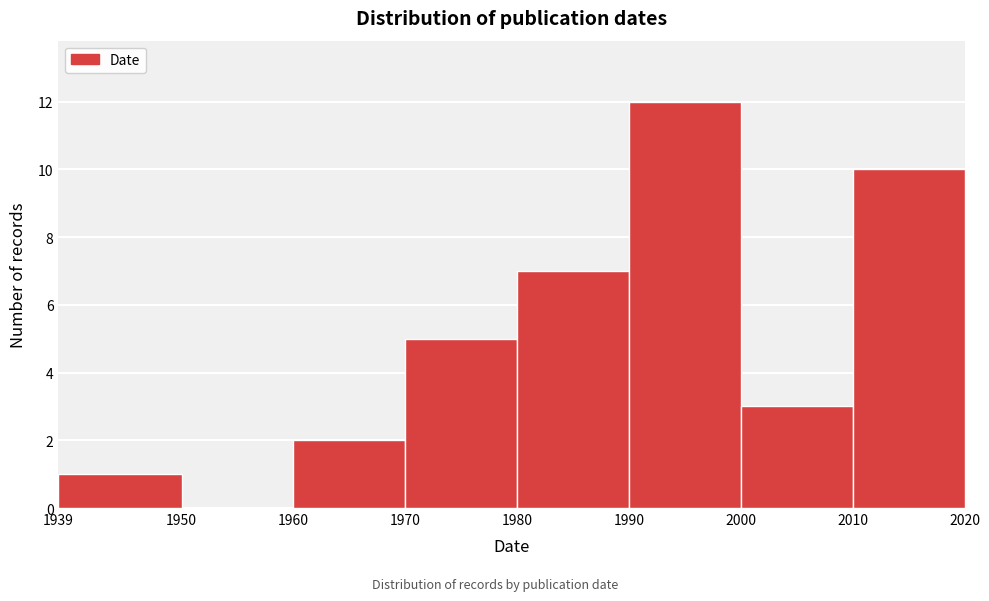

Reading left to right, list every bar in this chart as the range it spans on the x-axis followed by its height. The values are not printed on the chart, so give them approximately, as read against the axis.

1939 to 1950: 1
1950 to 1960: 0
1960 to 1970: 2
1970 to 1980: 5
1980 to 1990: 7
1990 to 2000: 12
2000 to 2010: 3
2010 to 2020: 10